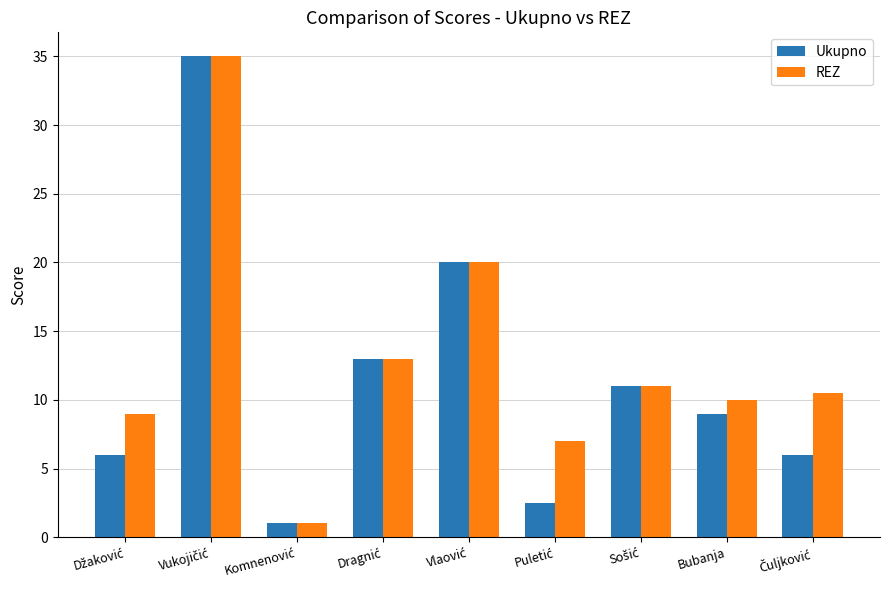

True or false: Ukupno has a value of 14.5 at Bubanja.

False